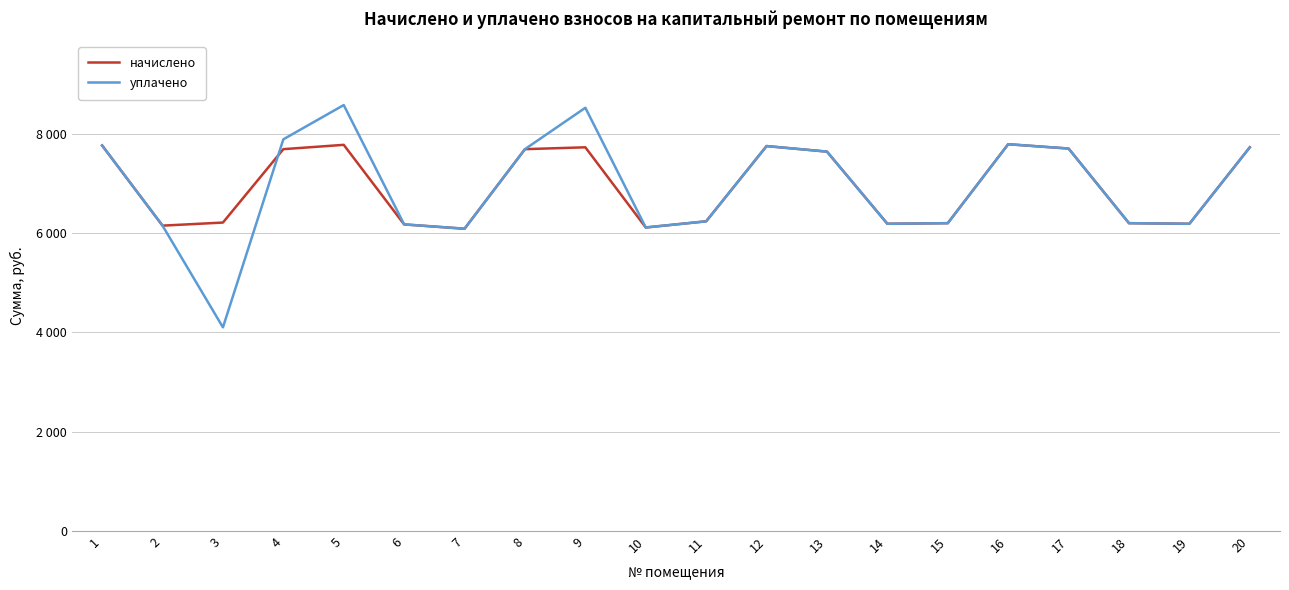

Which label corresponds to the largest value in the chart?

5